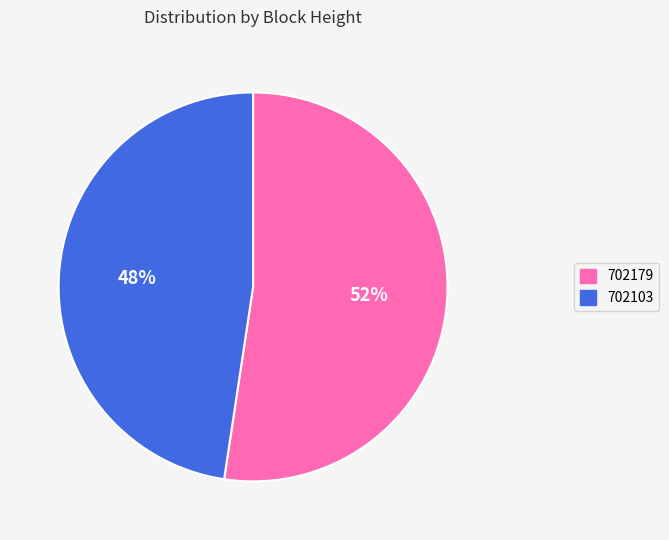

To the nearest percent, what is the combined percentage of 702179 and 702103?

100%